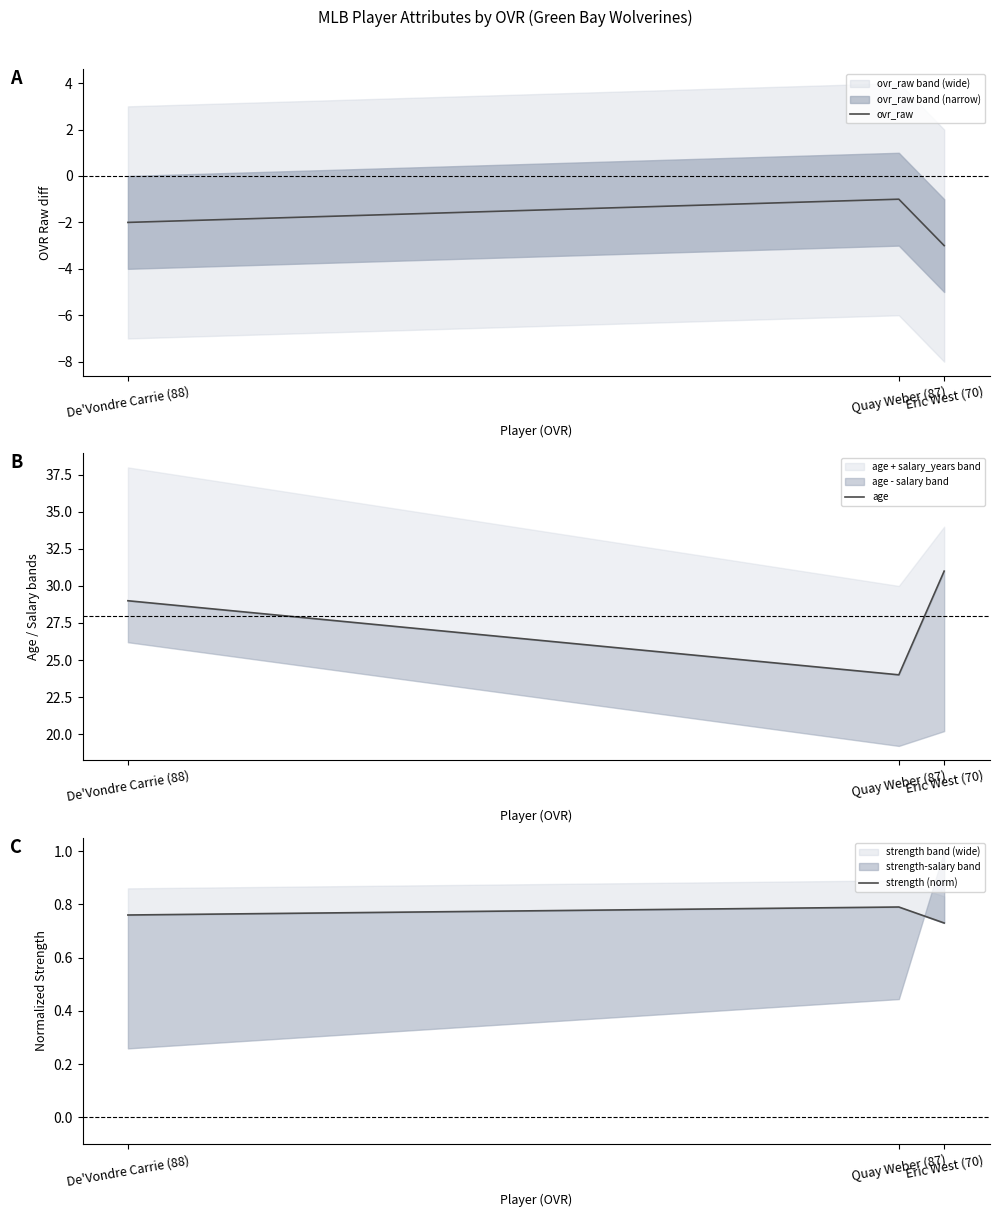

At which category does the chart reach its peak across all series?

Eric West (70)